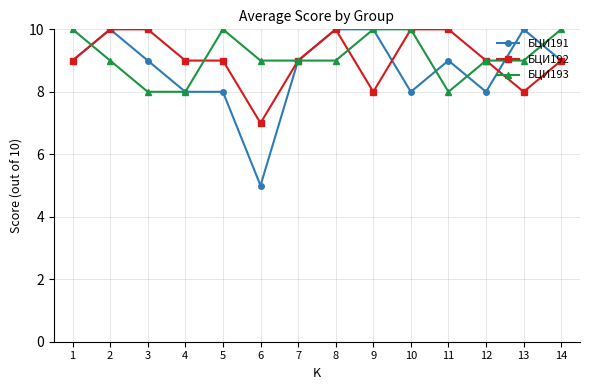

What is the difference between the second highest and minimum values in the БЦИ193 series?

2